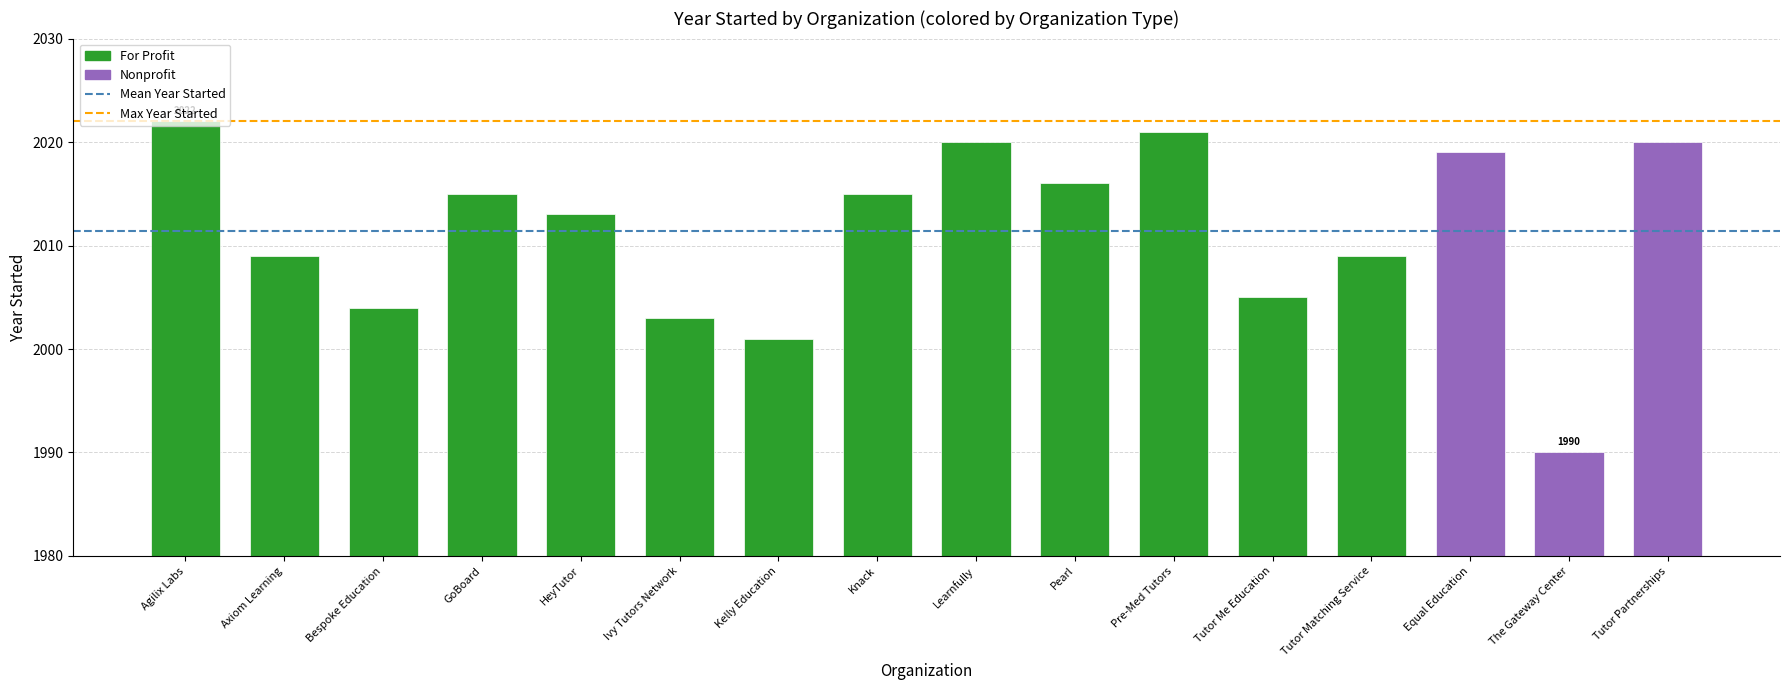

How many series are shown in this chart?

1